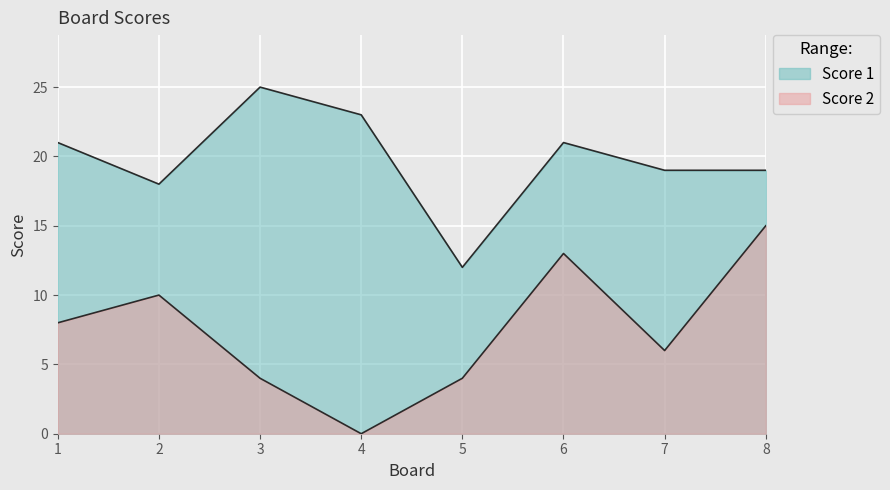

At which label is Score 1 closest to 18?

2